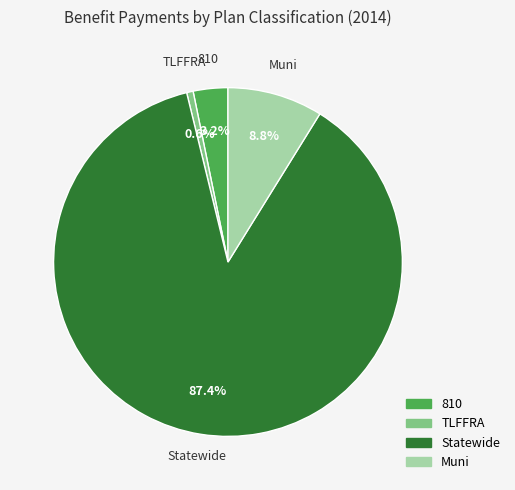

Is there a majority slice in this chart?

Yes